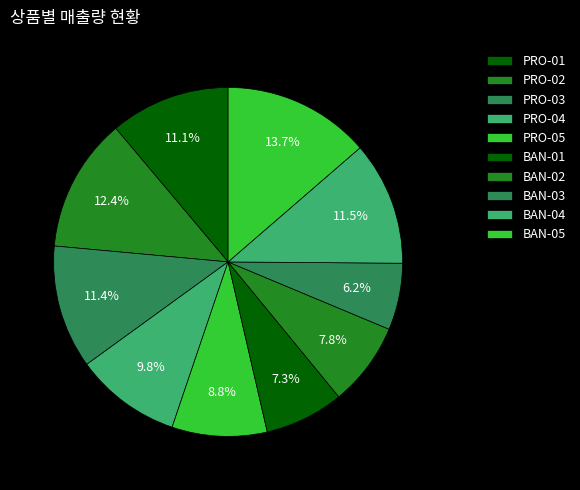

Combined, do PRO-01 and PRO-03 account for over 50%?

No